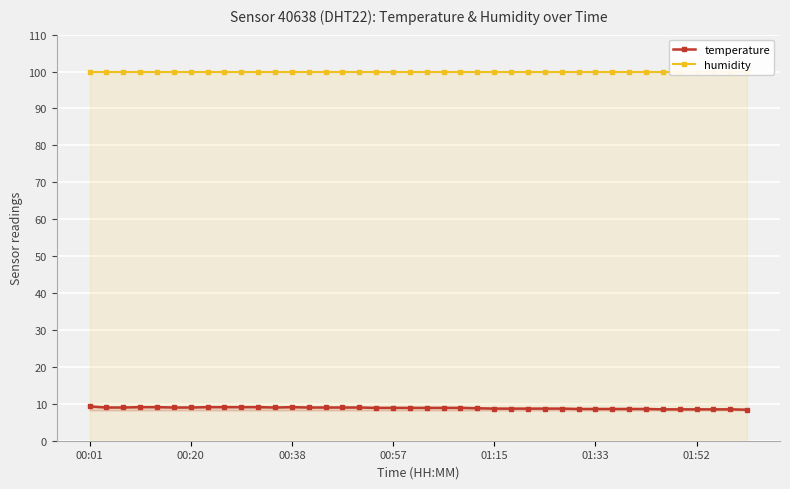

List the series in order of their peak value, highest first.

humidity, temperature